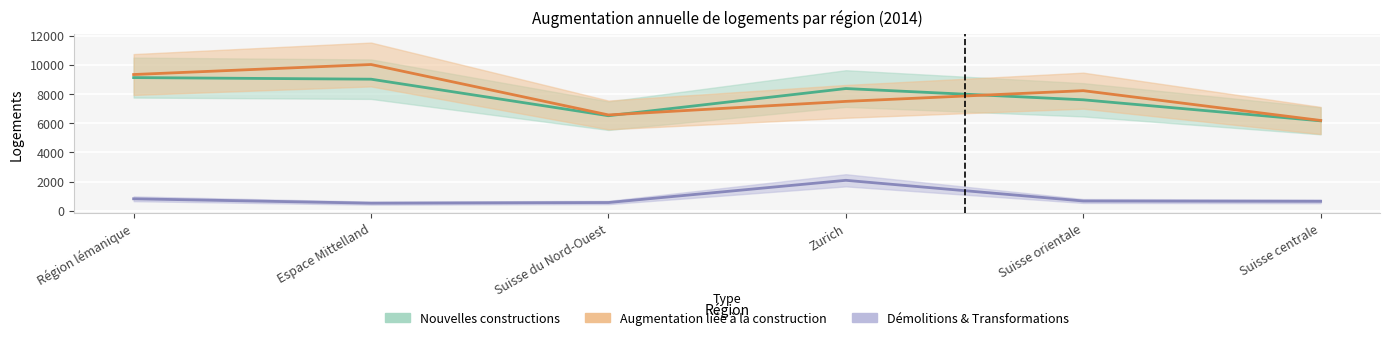

True or false: Nouvelles constructions has a value of 4426 at Espace Mittelland.

False